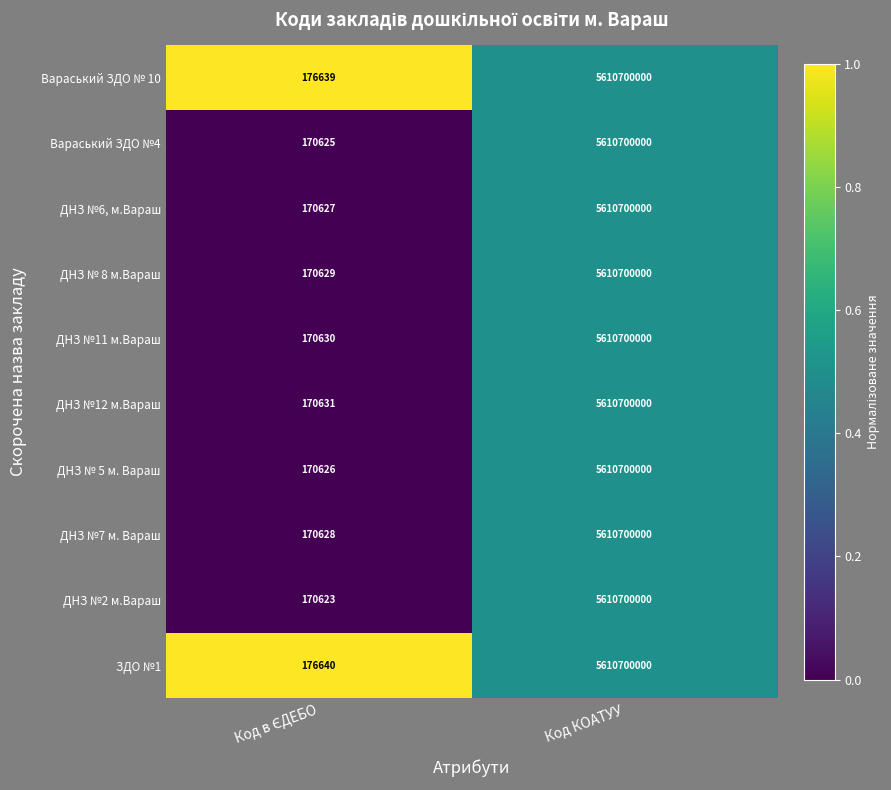

Which series has the largest total across all categories?

ЗДО №1